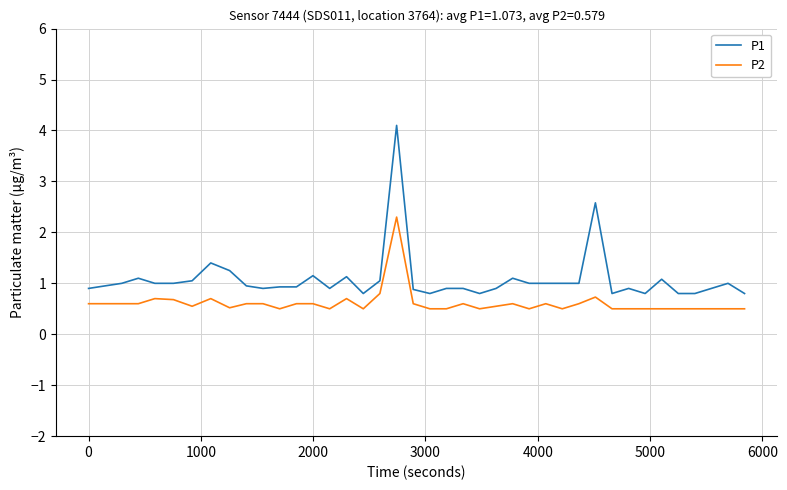

What is the average value of the P1 series?

1.1